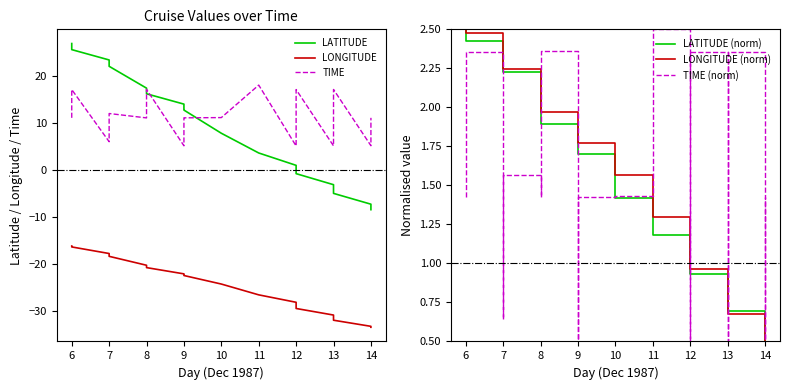

Which series changed the most between 6 and 7?

TIME